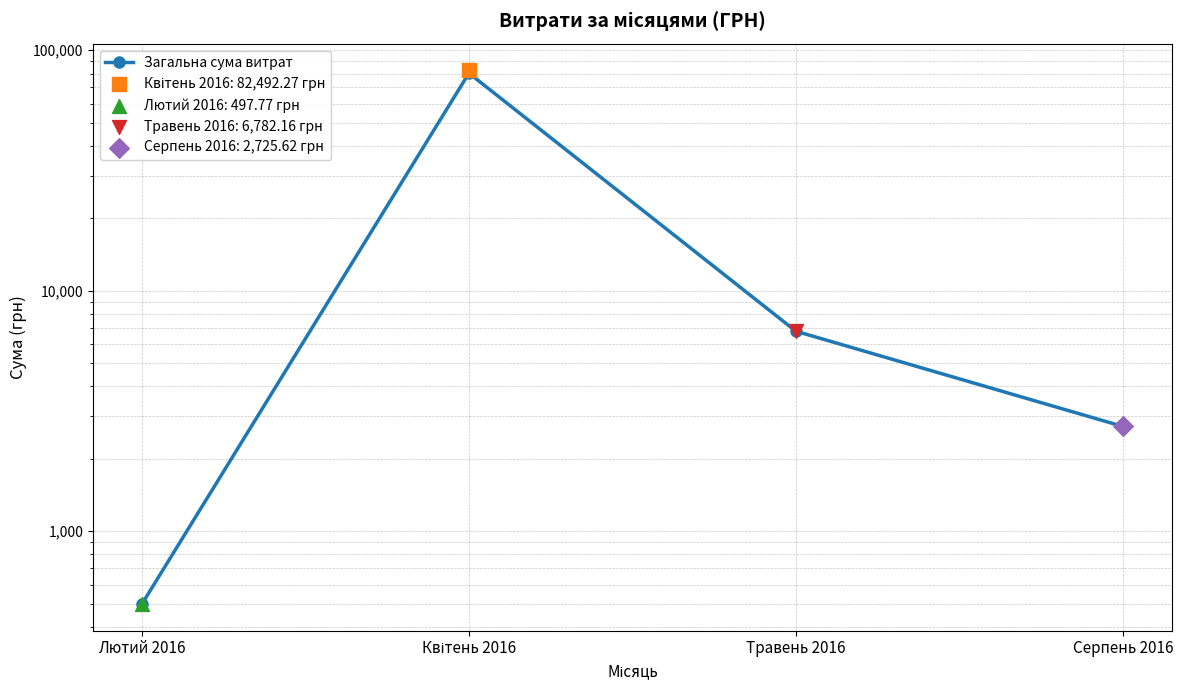

Which has a higher value, Лютий 2016 or Травень 2016?

Травень 2016